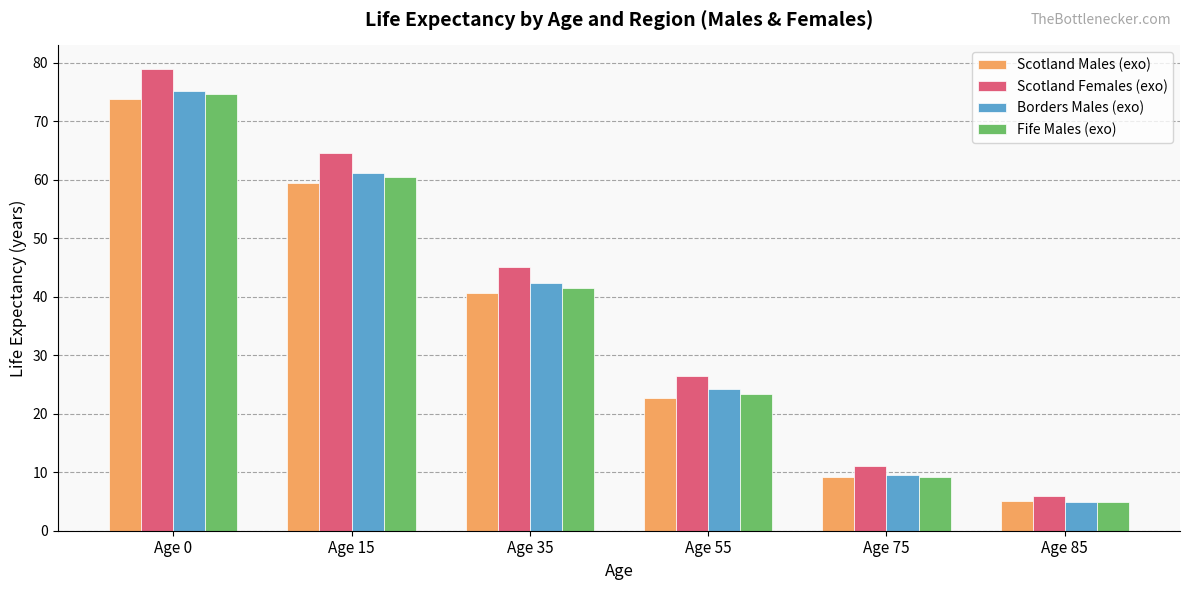

The Scotland Females (exo) series shows 9.4 at Age 85. True or false?

False